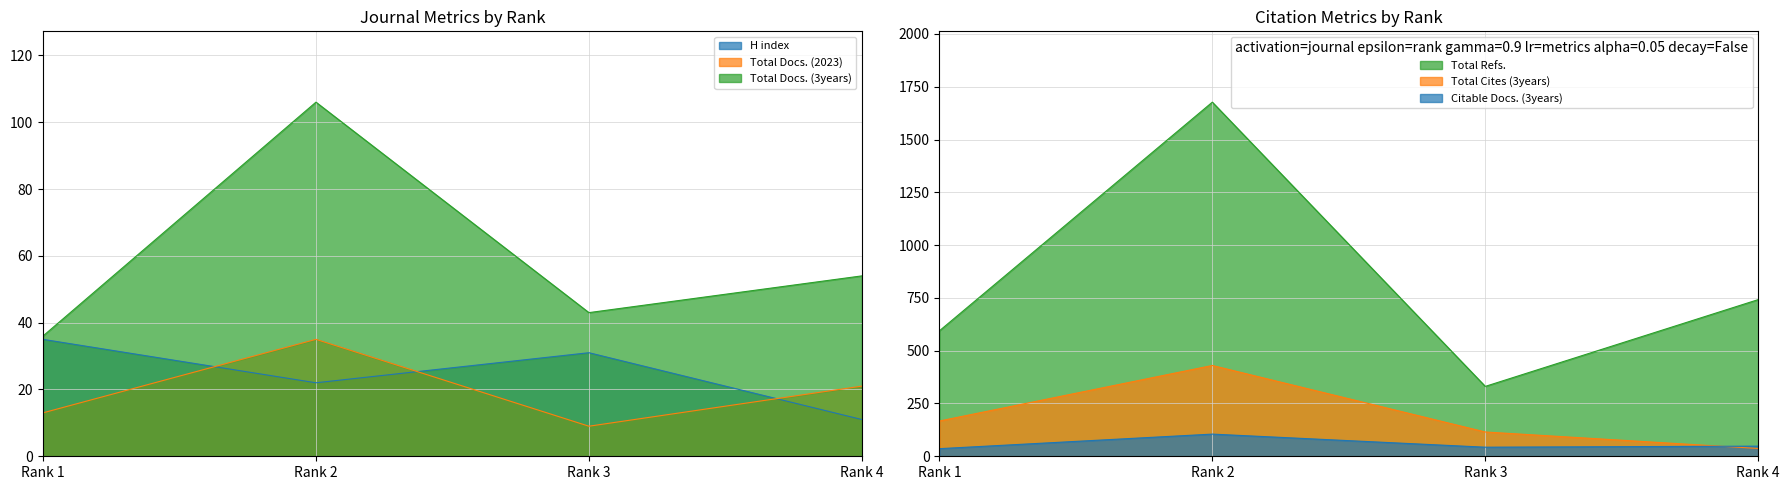

True or false: H index and Total Docs. (3years) cross at least once.

False